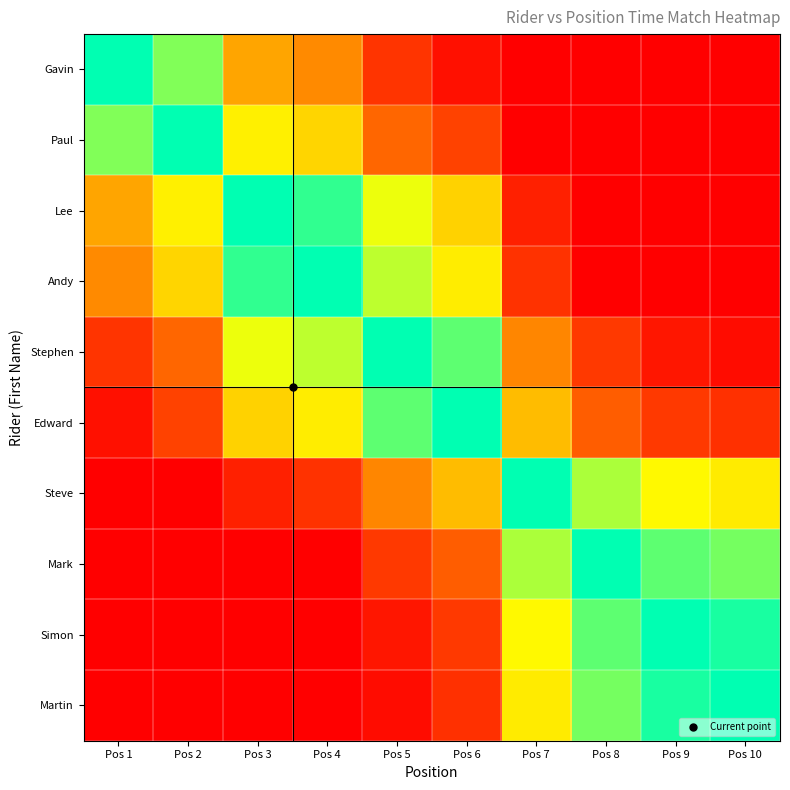

Which series has the largest range (max minus min)?

Gavin